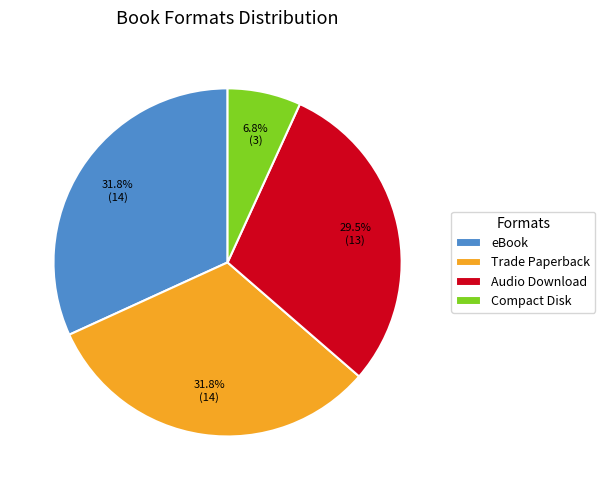

What is the ratio of the value at Trade Paperback to the value at Audio Download?

1.1